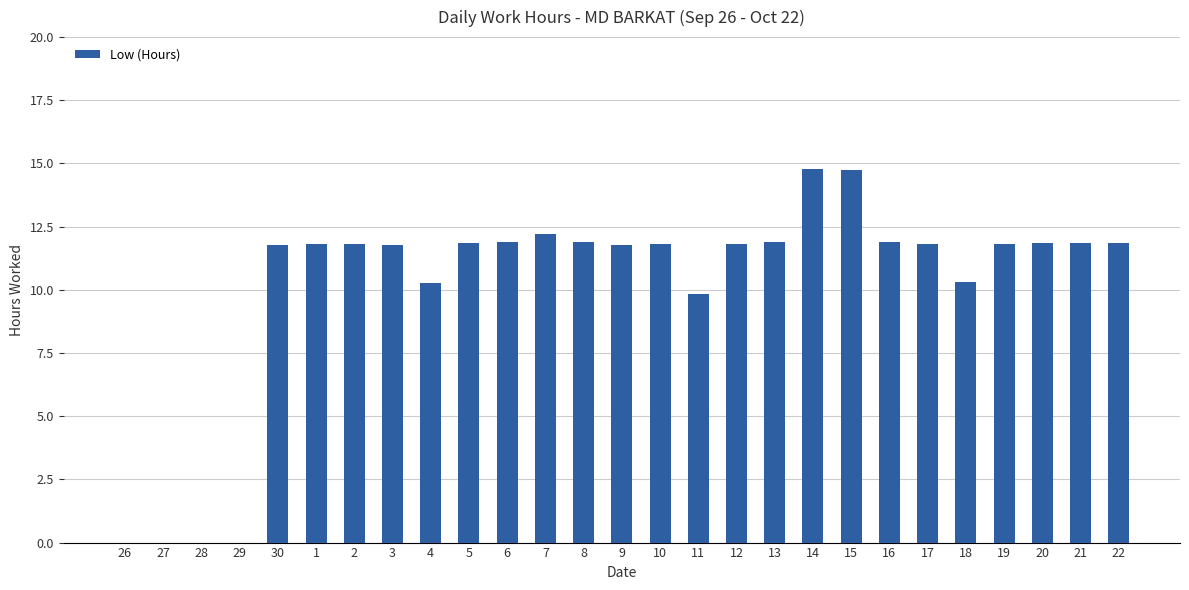

What is the sum of all values?

273.4